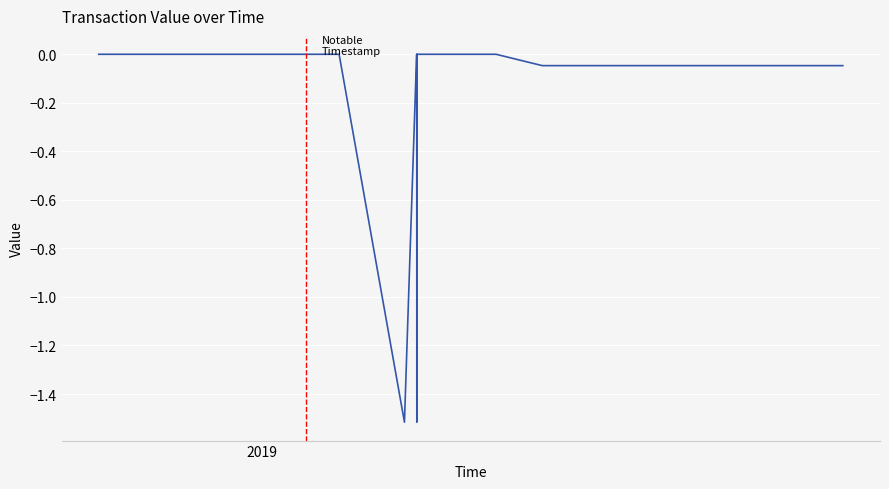

Reading right to left, what are all the values shown in this chart?

-0.0	-0.0	-0.0	-0.0	0.0	0.0	0.0	0.0	0.0	0.0	-1.5	-1.5	-1.5	0.0	0.0	-1.5	-1.5	-1.5	0.0	0.0	0.0	0.0	0.0	0.0	0.0	0.0	0.0	0.0	0.0	0.0	0.0	0.0	0.0	0.0	0.0	0.0	0.0	0.0	0.0	0.0